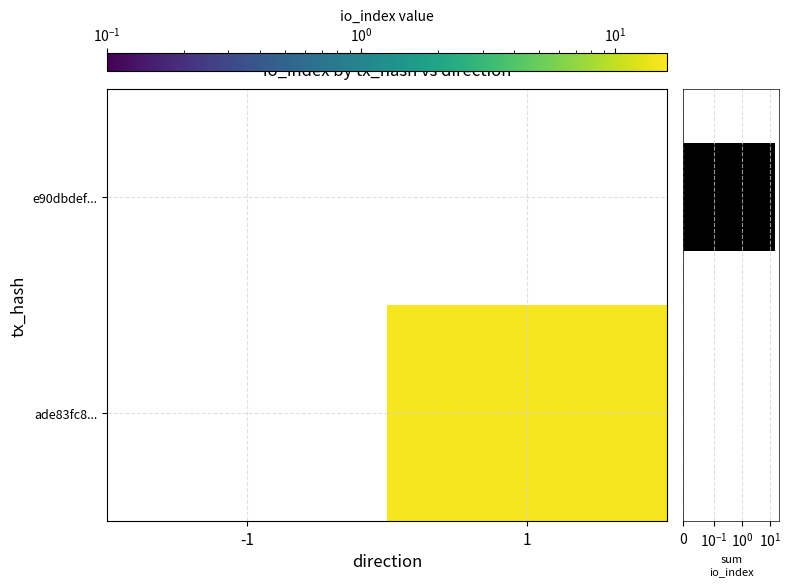

The value of ade83fc8... at 1 is 7.6. True or false?

False